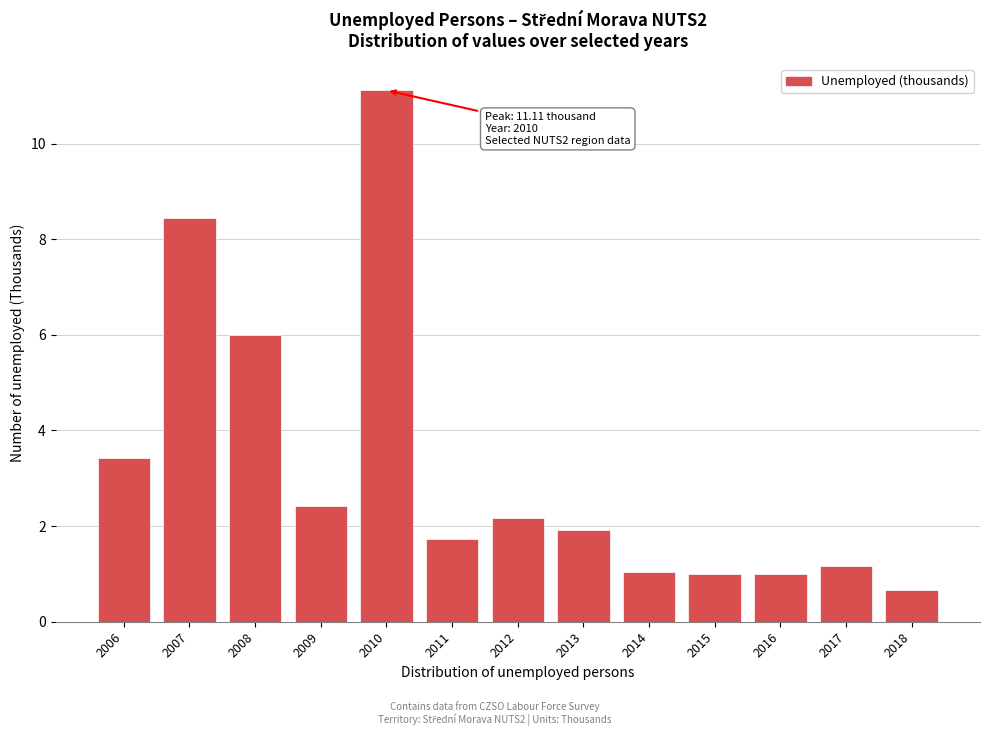

Reading right to left, transcribe all the data shown in this chart.

0.7	1.2	1.0	1.0	1.0	1.9	2.2	1.7	11.1	2.4	6.0	8.5	3.4